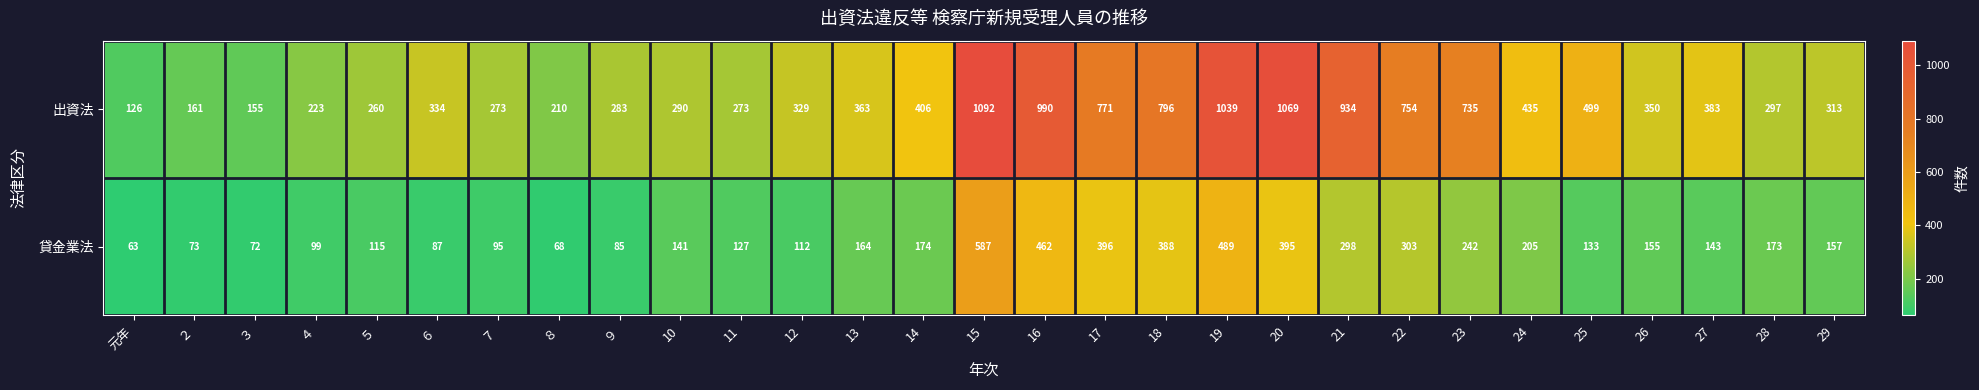

The 出資法 series shows 161 at ２. True or false?

True